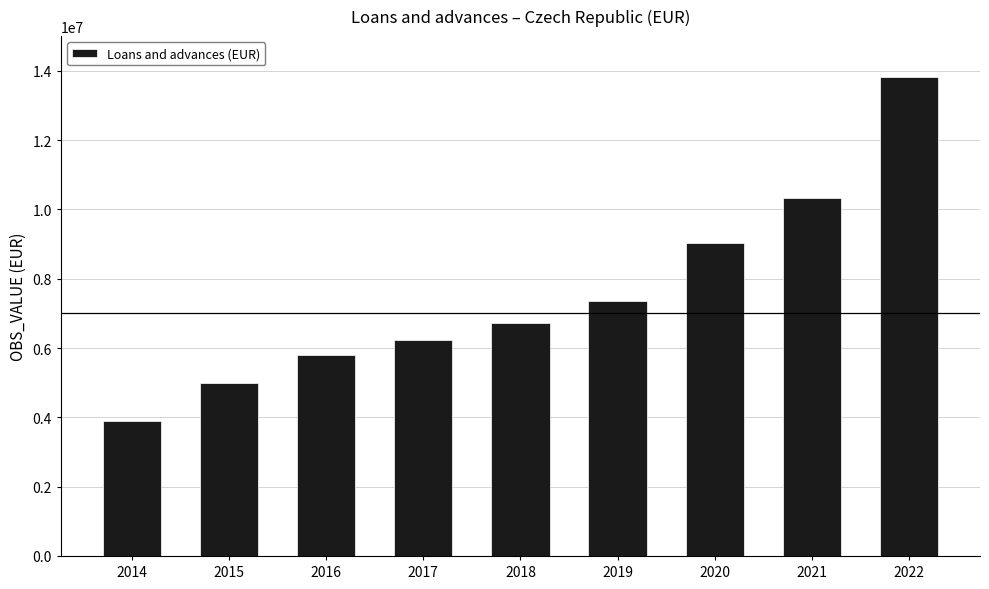

How many data points are less than 6729421?

4